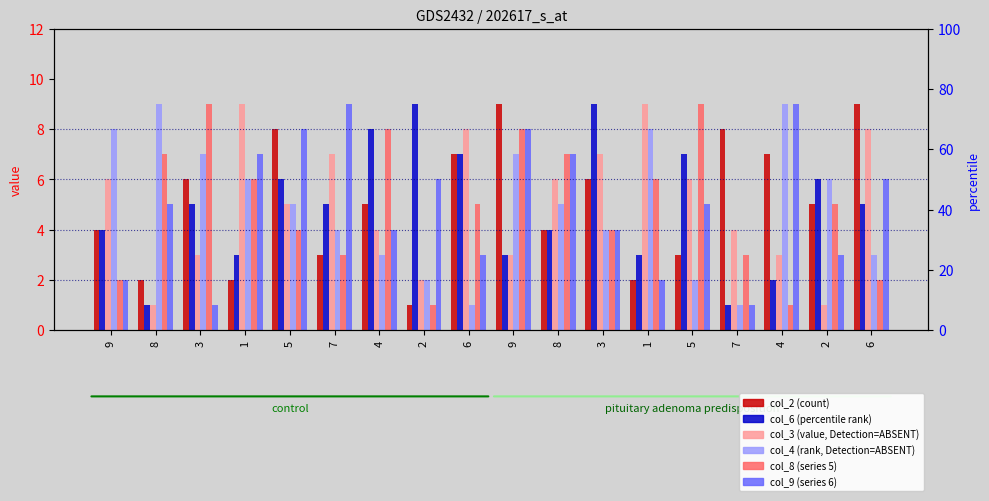

What is the difference between the second highest and second lowest values in the col_3 series?

8